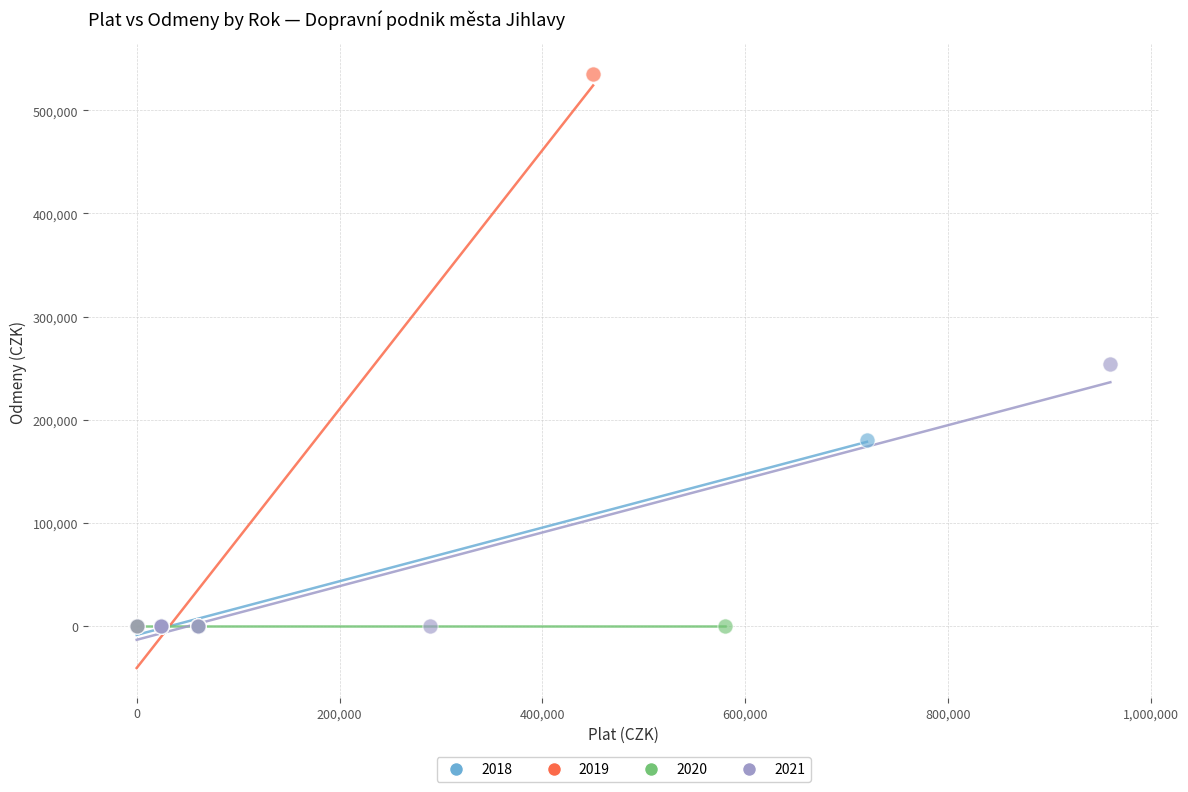

What are all the series names shown in the legend?

2018, 2019, 2020, 2021